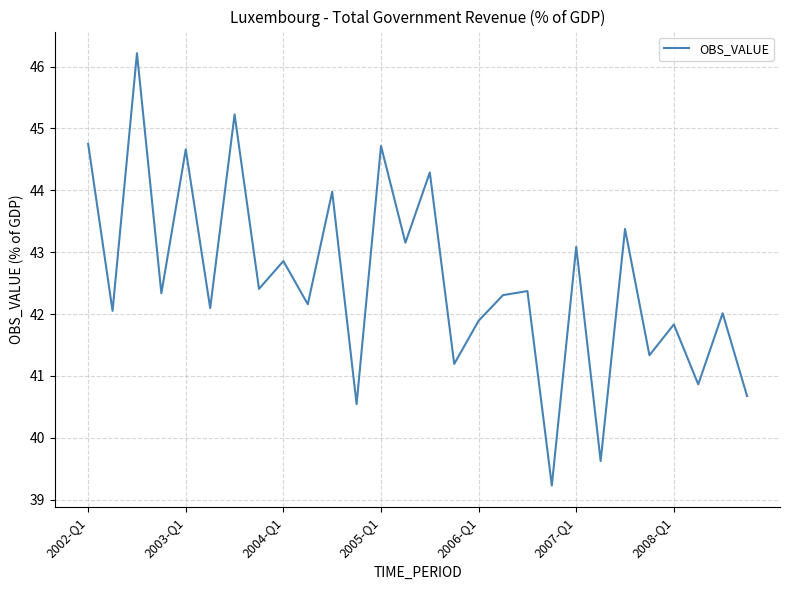

What is the difference between the maximum and minimum values?

7.0